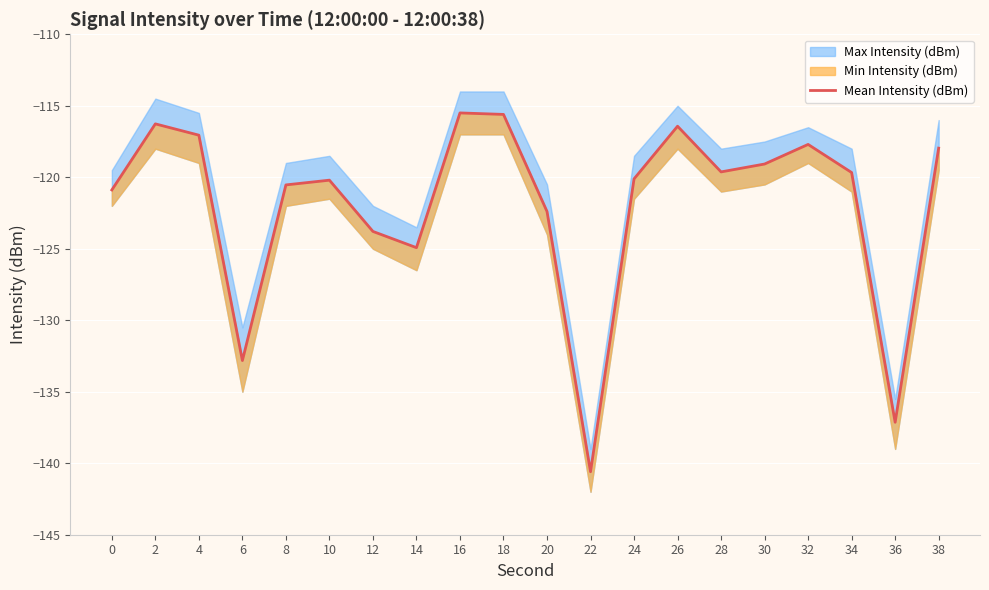

Which category has the highest value across all series?

16